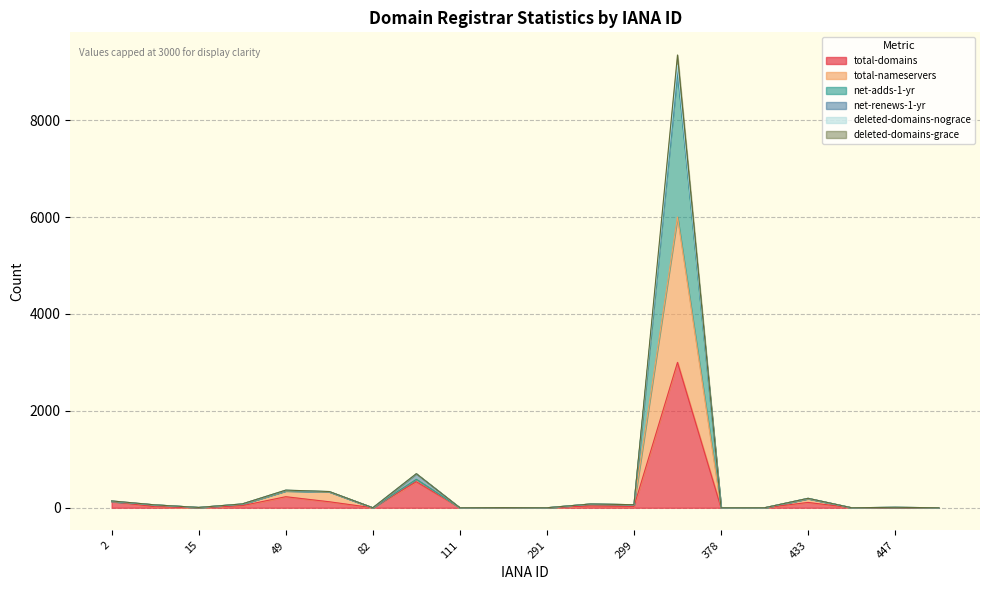

What is the difference between the second highest and minimum values in the deleted-domains-nograce series?

700